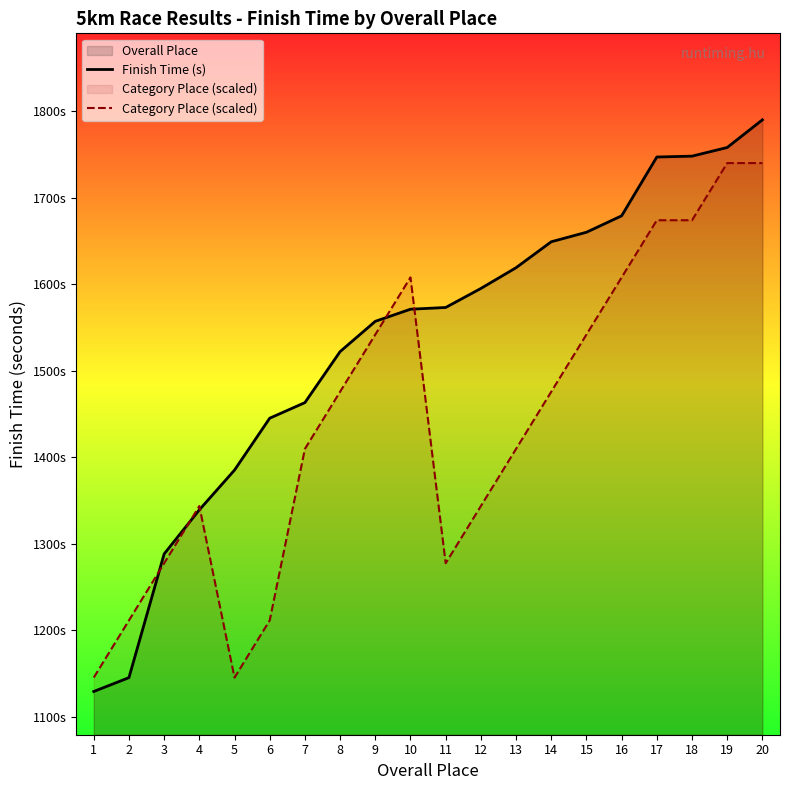

Is it true that Finish Time (s) equals 2424.6 at 6?

False